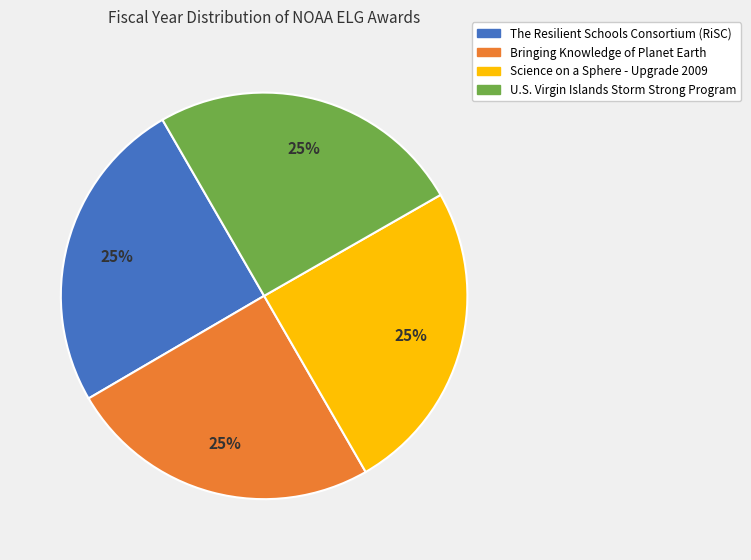

True or false: Science on a Sphere - Upgrade 2009 accounts for 16% of the total.

False